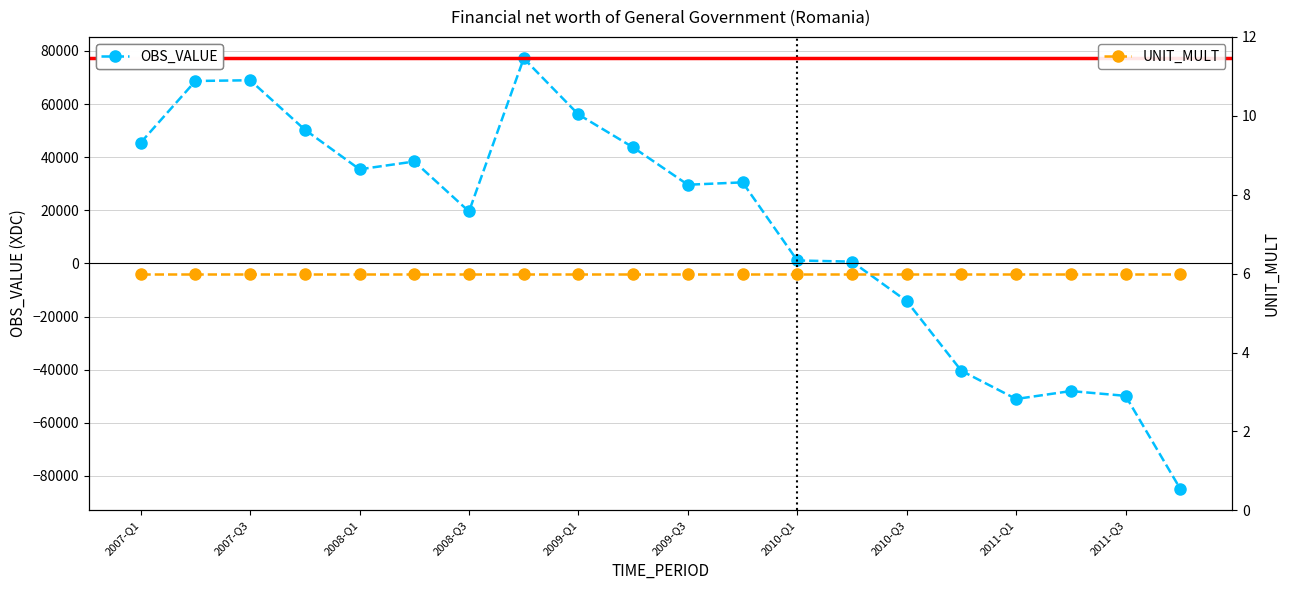

Rank the series by their maximum value, from highest to lowest.

OBS_VALUE, UNIT_MULT